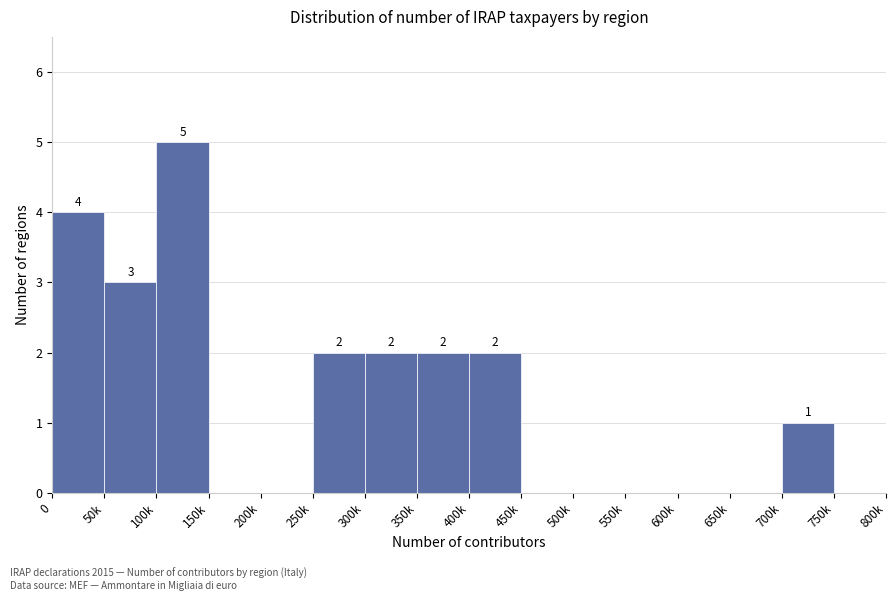

Reading left to right, list all the values displayed in this chart.

0=4	50k=3	100k=5	150k=0	200k=0	250k=2	300k=2	350k=2	400k=2	450k=0	500k=0	550k=0	600k=0	650k=0	700k=1	750k=0